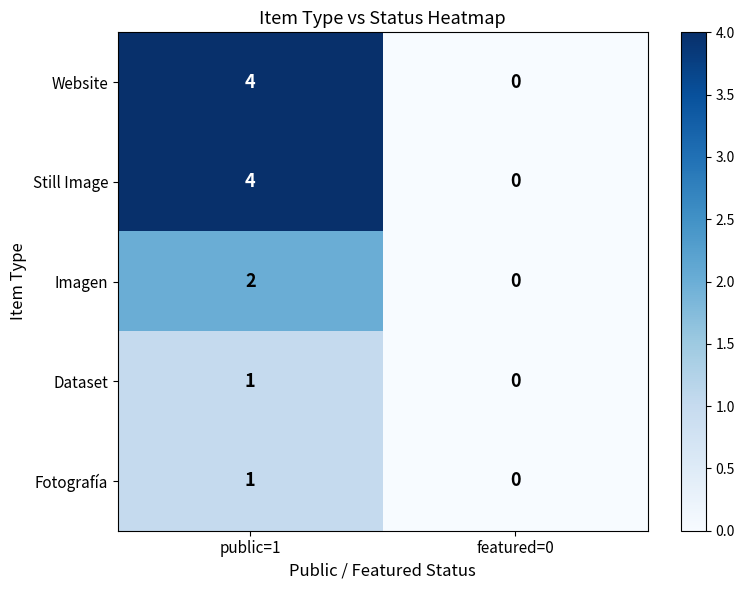

Is it true that Imagen equals 3 at public=1?

False